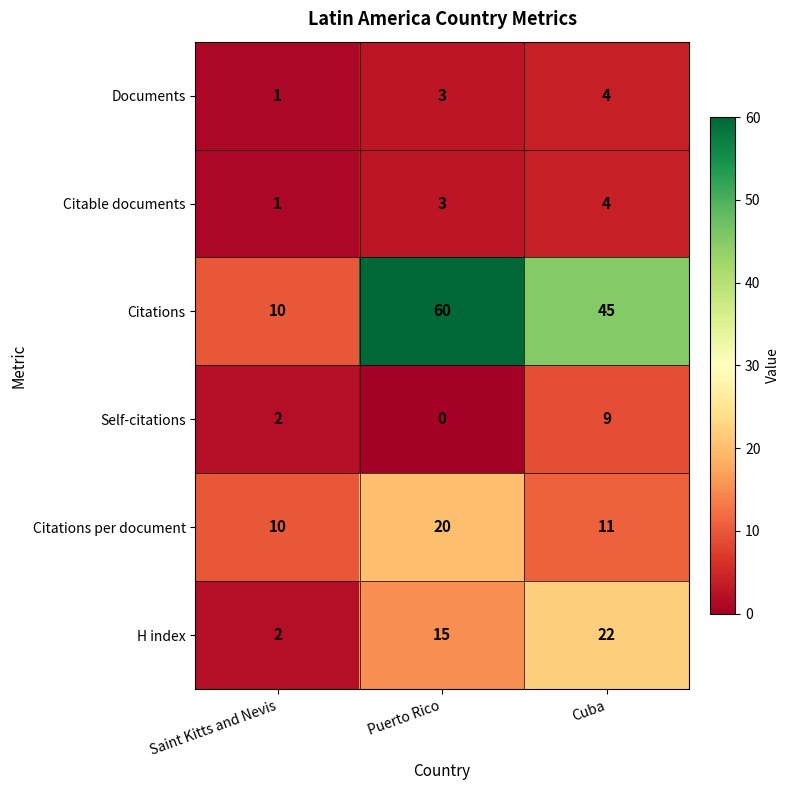

Which series has the largest total across all categories?

Citations